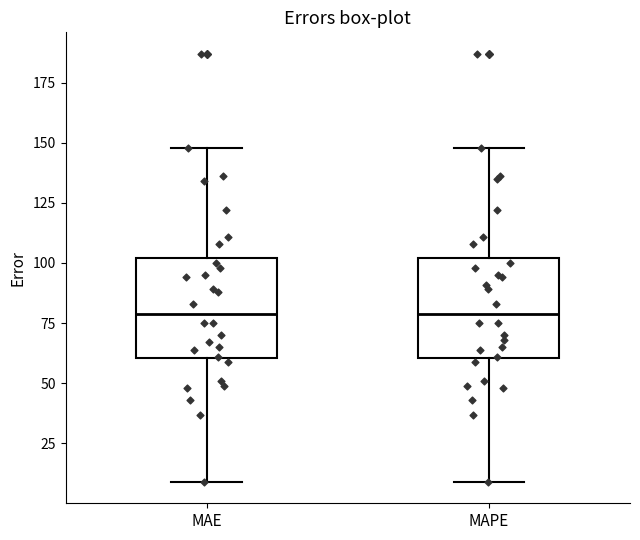

Reading left to right, transcribe this box plot: for each box, give where its median line is, the range the box spans, and where its two whiskers end, as read against the y-axis. The values are not printed on the chart, so give them approximately, as read against the axis.

MAE: median 80, box 60 to 100, whiskers 10 to 150
MAPE: median 80, box 60 to 100, whiskers 10 to 150